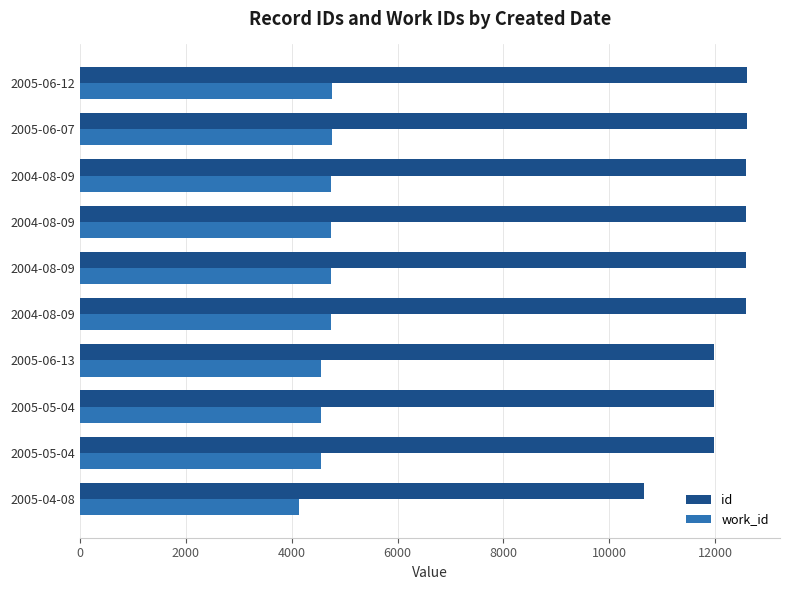

Reading left to right, what are all the values shown in this chart?

id: 10662	11971	11974	11979	12581	12582	12583	12584	12589	12590
work_id: 4146	4555	4555	4559	4754	4754	4754	4754	4759	4760